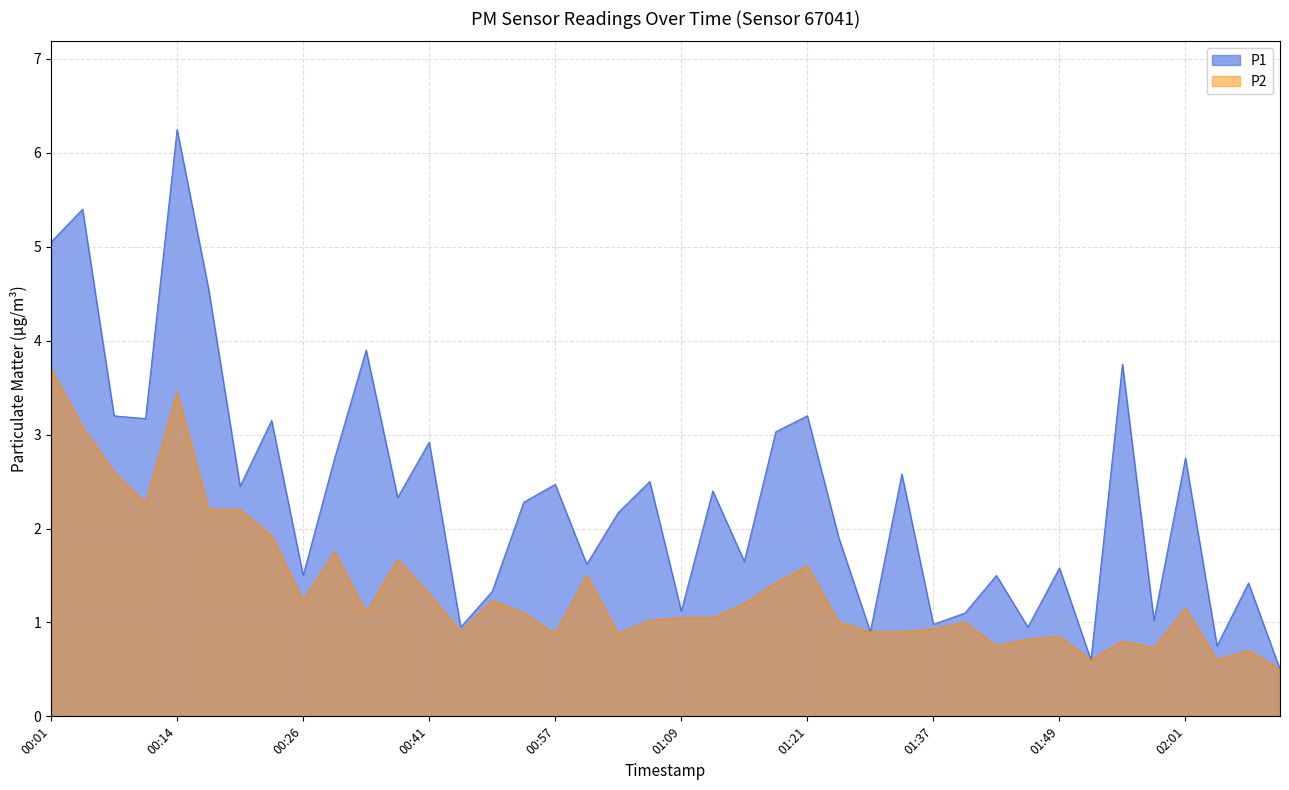

Reading right to left, what are all the values shown in this chart?

P1: 0.5	1.4	0.8	2.8	1.0	3.8	0.6	1.6	0.9	1.5	1.1	1.0	2.6	0.9	1.9	3.2	3.0	1.6	2.4	1.1	2.5	2.2	1.6	2.5	2.3	1.3	0.9	2.9	2.3	3.9	2.8	1.5	3.1	2.5	4.5	6.2	3.2	3.2	5.4	5.0
P2: 0.5	0.7	0.6	1.1	0.7	0.8	0.6	0.8	0.8	0.8	1.0	0.9	0.9	0.9	1.0	1.6	1.4	1.2	1.1	1.1	1.0	0.9	1.5	0.9	1.1	1.2	0.9	1.3	1.7	1.1	1.8	1.2	1.9	2.2	2.2	3.5	2.3	2.6	3.1	3.7